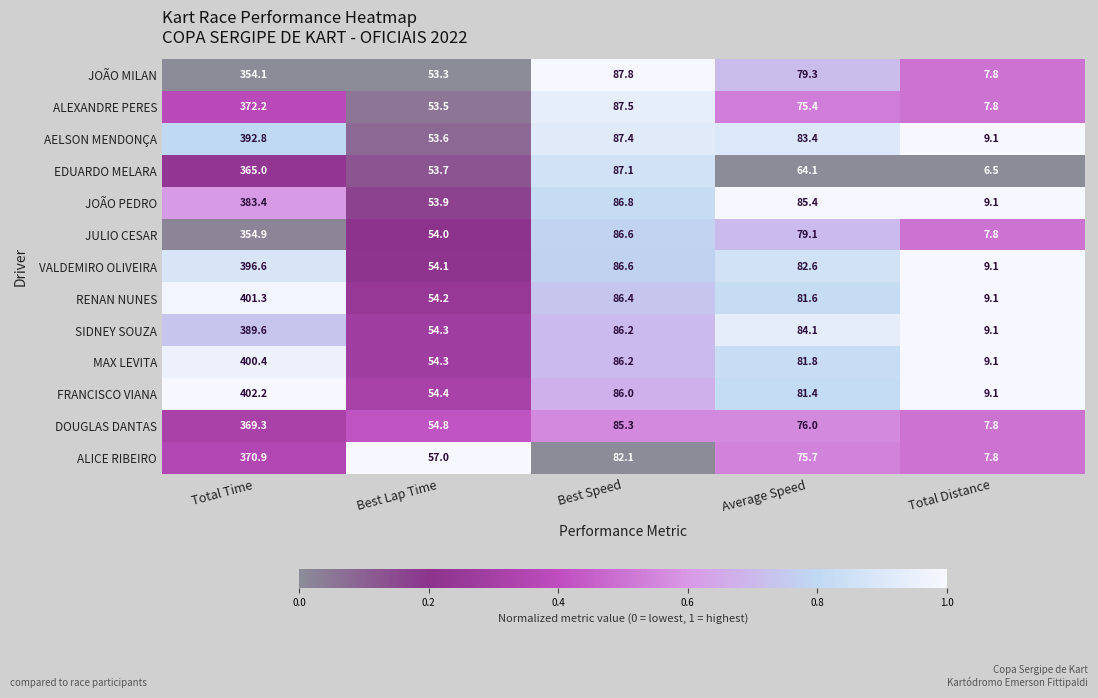

Is it true that SIDNEY SOUZA equals 54.3 at Best Lap Time?

True